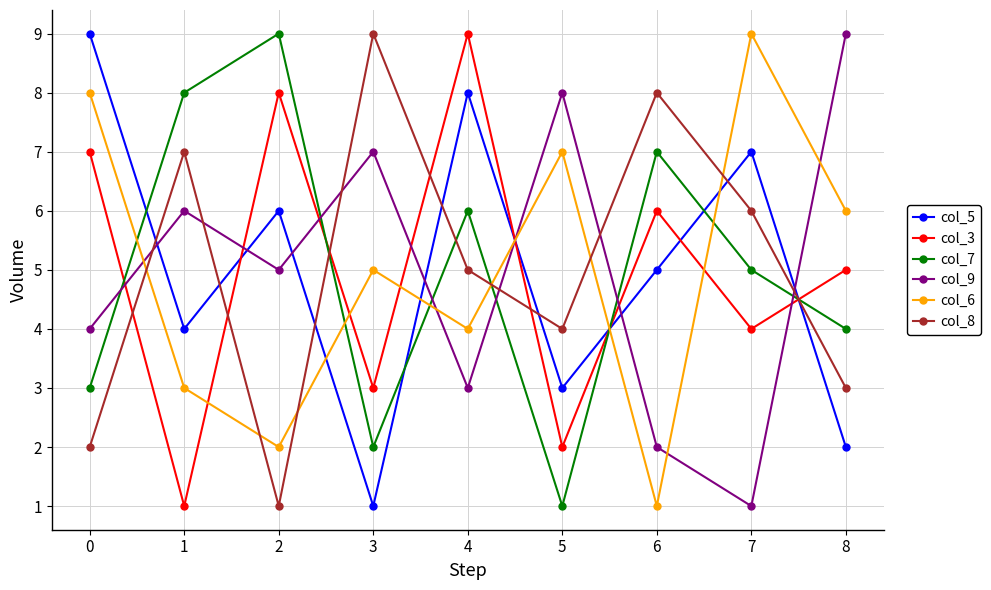

How many categories are shown in the chart?

9